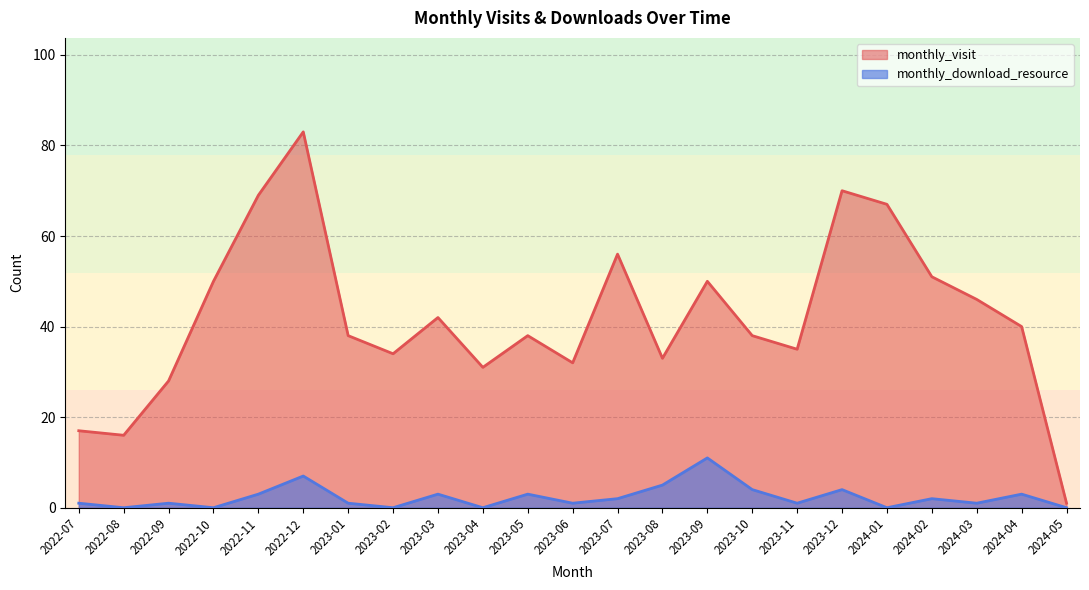

At which label is monthly_visit closest to 42?

2023-03